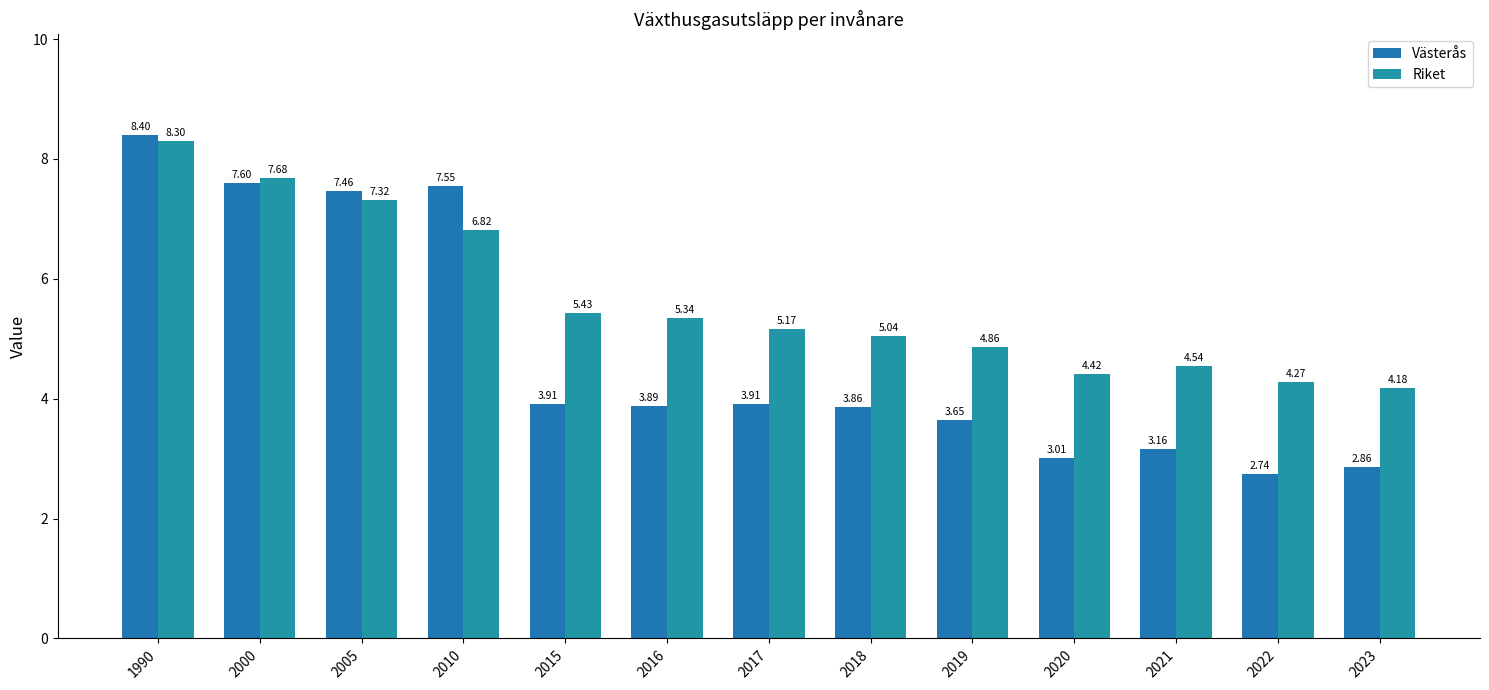

How many groups of bars are there?

13